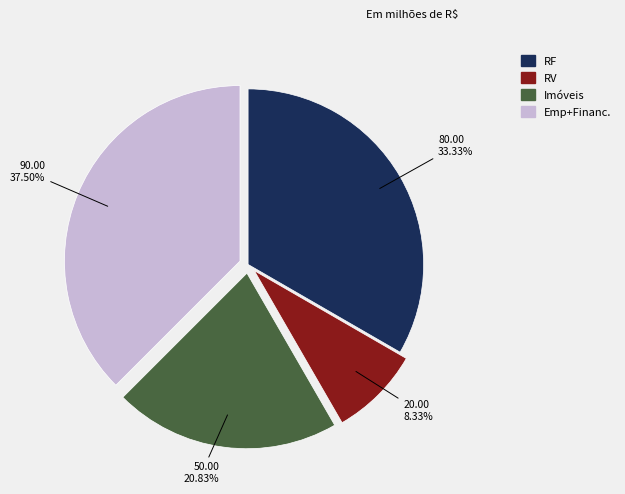

Which has a higher value, RF or Imóveis?

RF